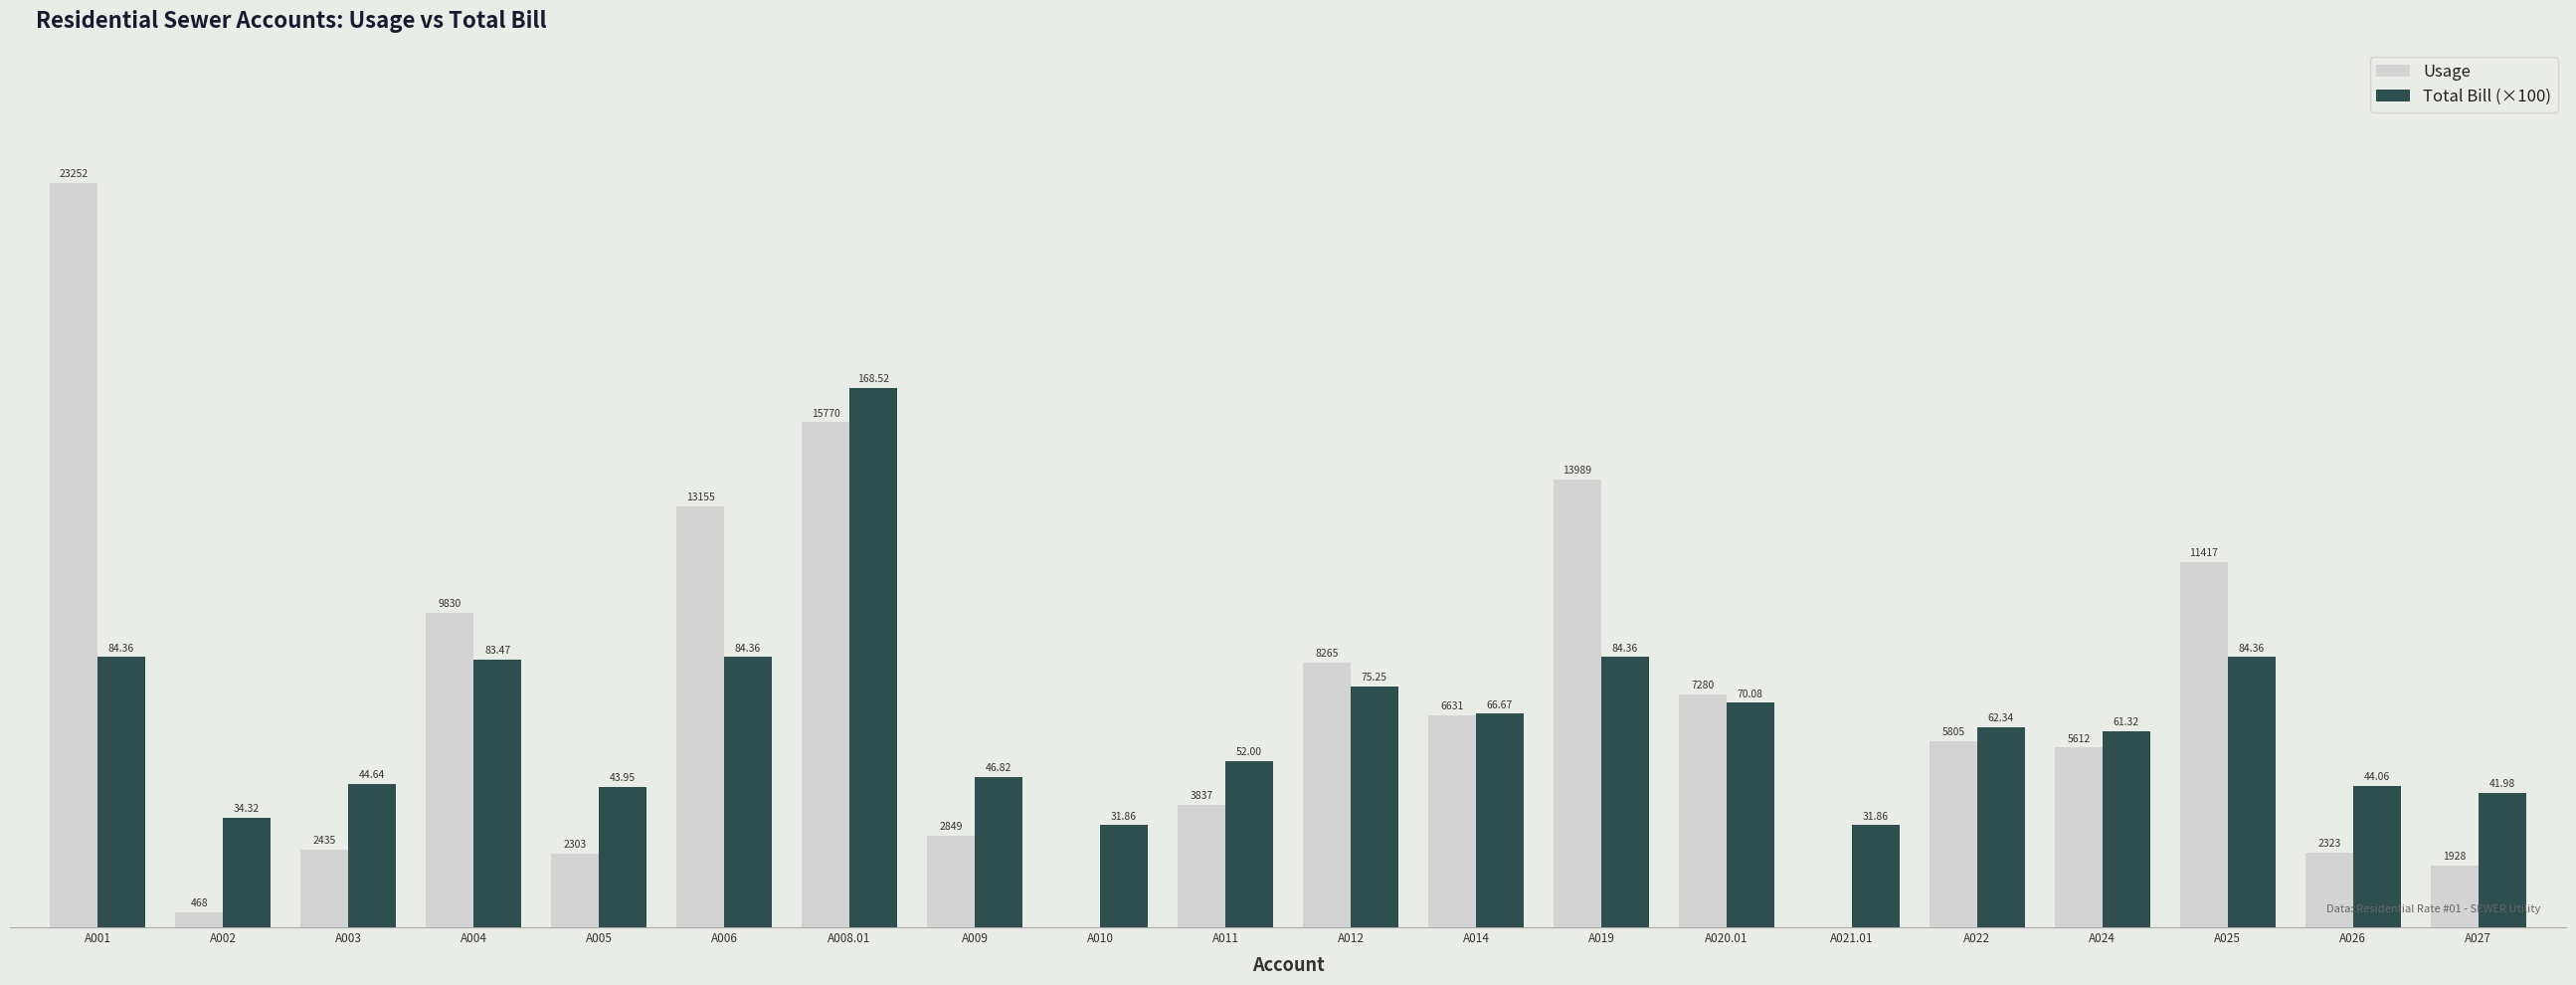

Are the bars horizontal?

No